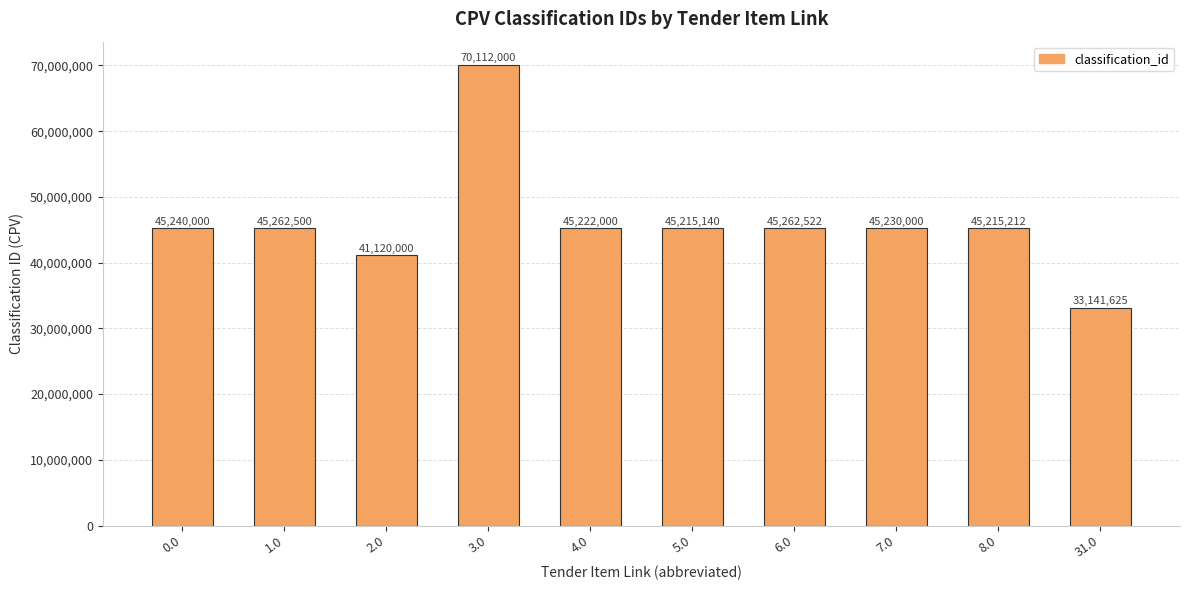

What is the label of the 3rd bar from the right?

7.0